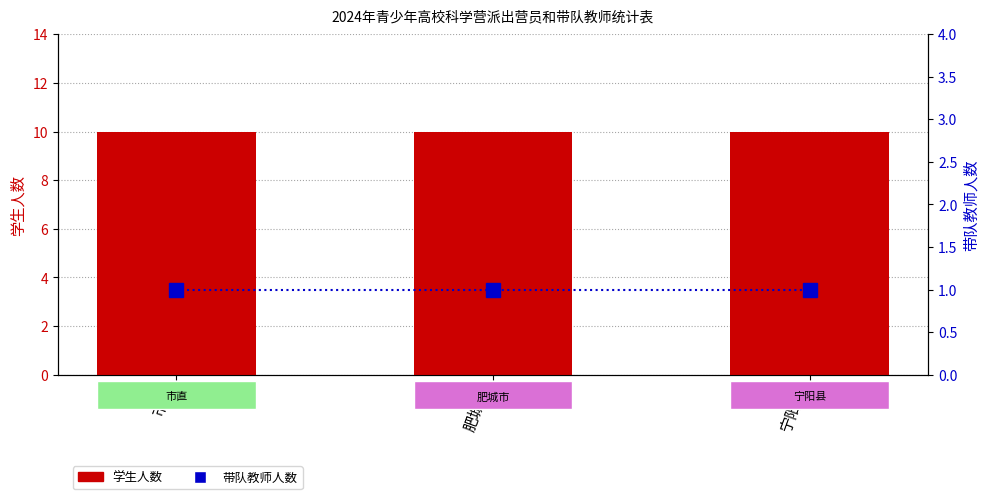

What is the lowest value of the 学生人数 series?

10